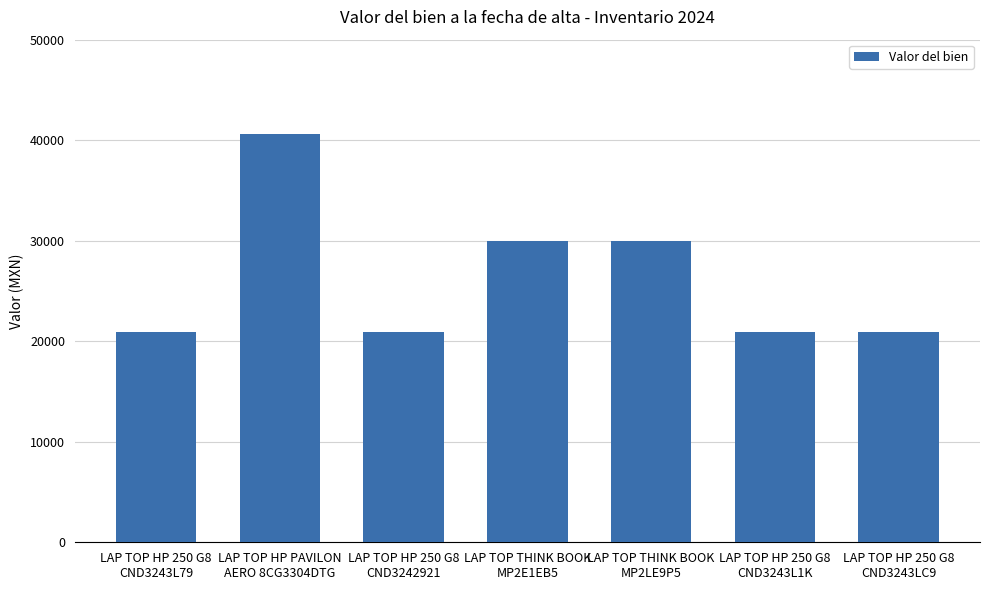

What is the smallest value displayed?

20880